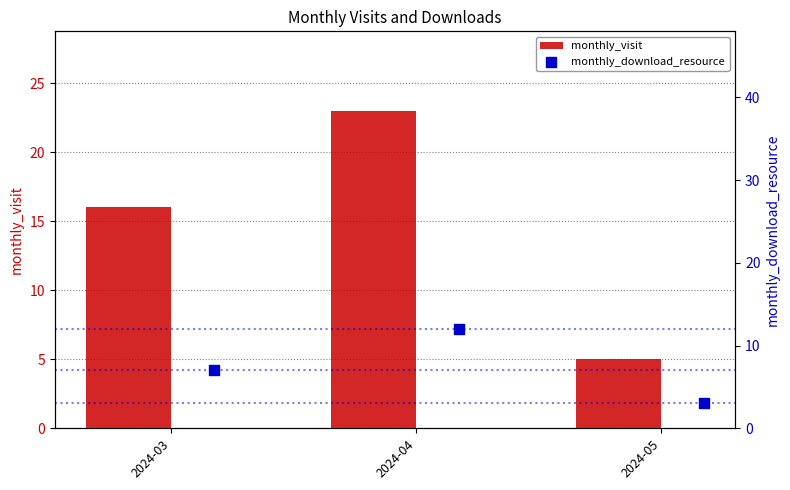

At how many categories does at least one series exceed 22?

1